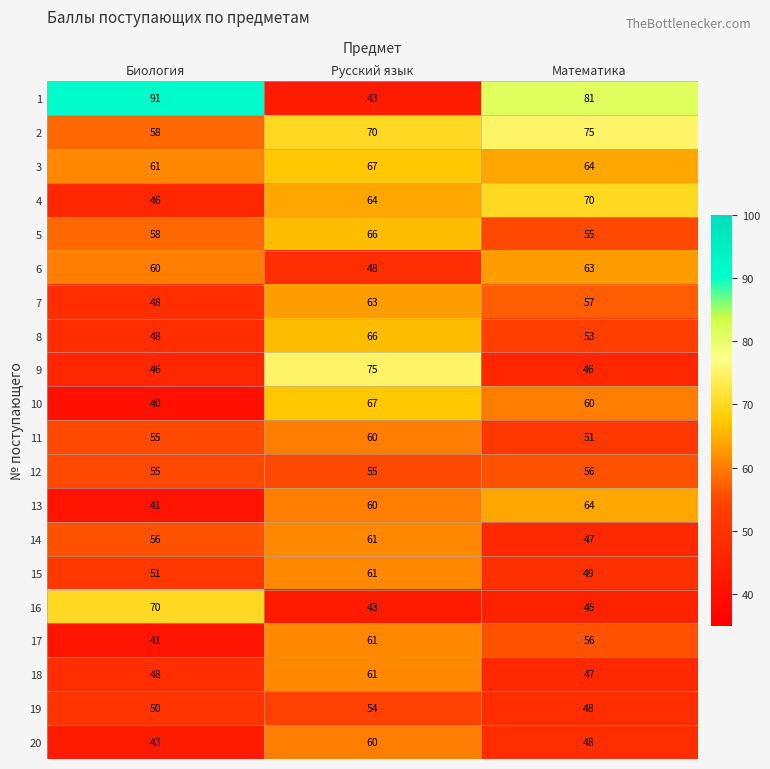

What is the total value across all series at Математика?

1135